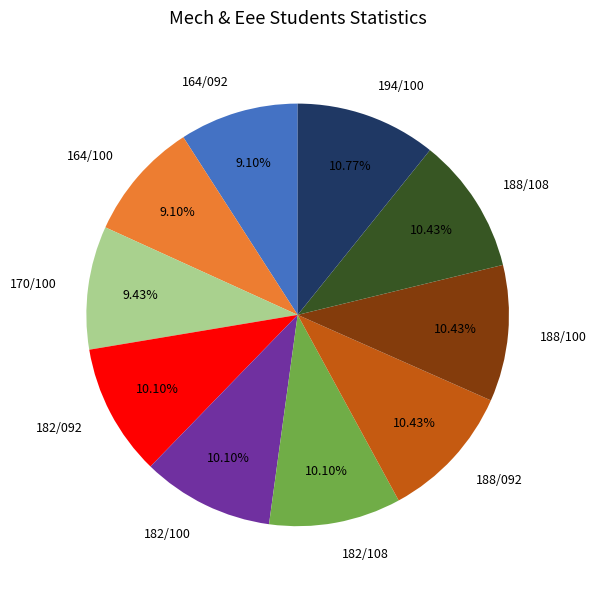

Does 182/108 account for over 50% of the chart?

No